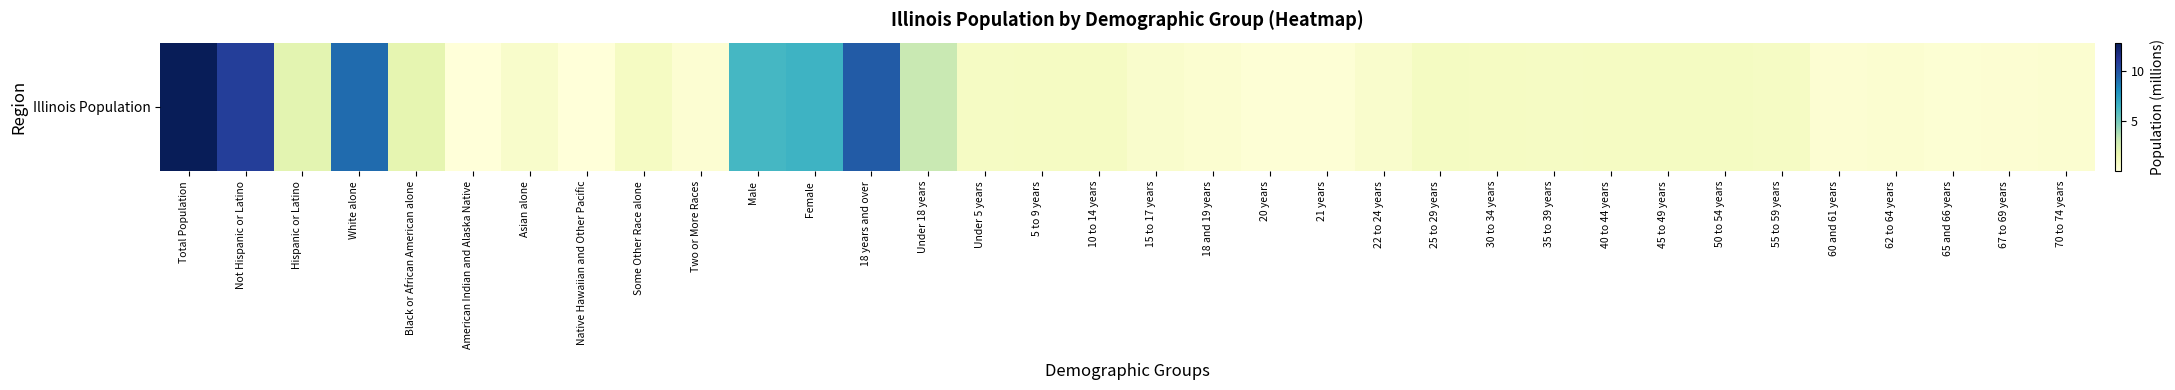

List the labels in order of value, largest first.

Total Population, Not Hispanic or Latino, 18 years and over, White alone, Female, Male, Under 18 years, Hispanic or Latino, Black or African American alone, 45 to 49 years, 50 to 54 years, 25 to 29 years, 10 to 14 years, 40 to 44 years, 30 to 34 years, Some Other Race alone, 5 to 9 years, 35 to 39 years, Under 5 years, 55 to 59 years, Asian alone, 15 to 17 years, 22 to 24 years, 62 to 64 years, 18 and 19 years, 70 to 74 years, Two or More Races, 60 and 61 years, 67 to 69 years, 65 and 66 years, 20 years, 21 years, American Indian and Alaska Native, Native Hawaiian and Other Pacific